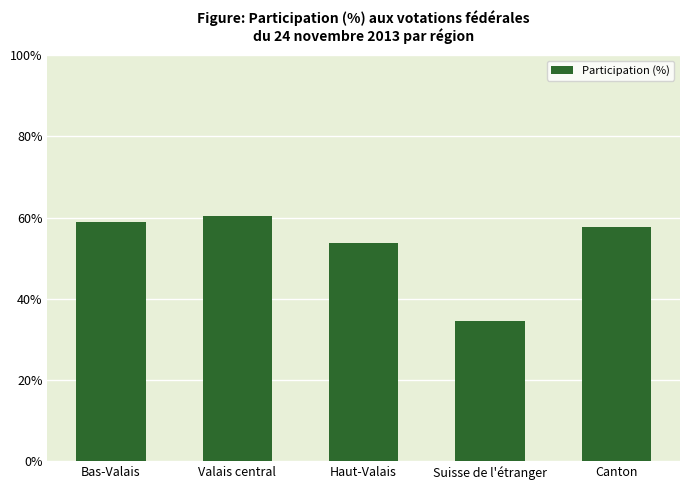

Read the value at Suisse de l'étranger.

34.5